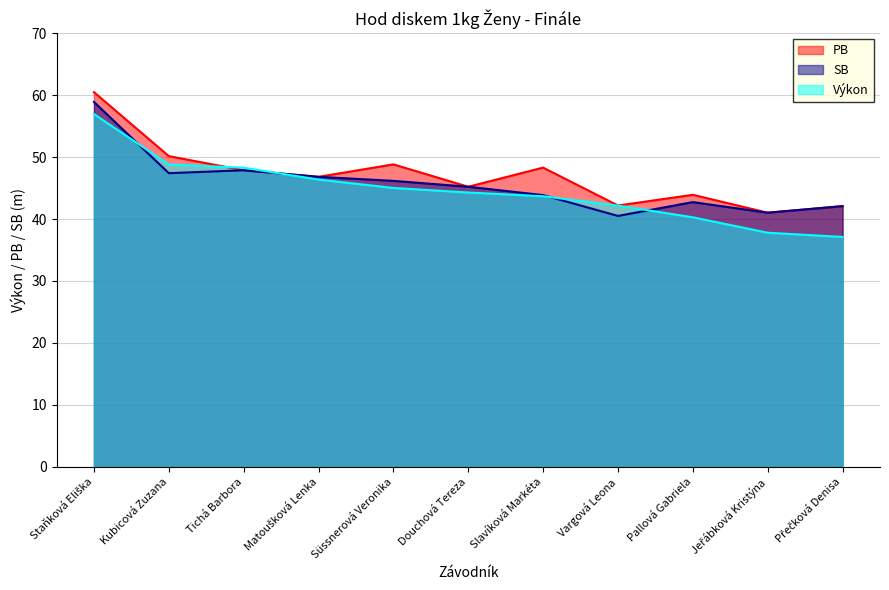

At which label is SB closest to 49?

Tichá Barbora